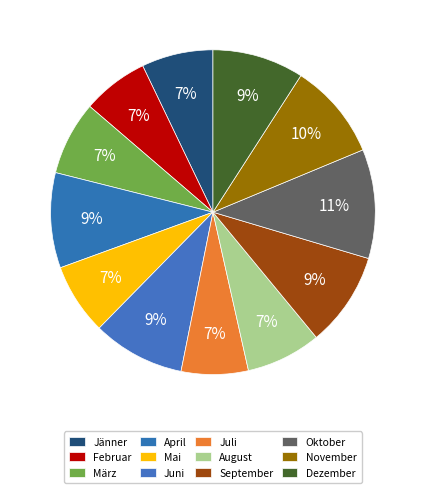

Does any single category account for the majority?

No